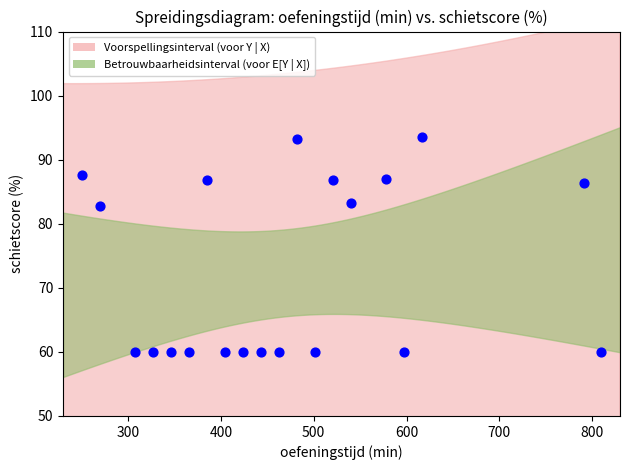

What is the range of X values (max minus min)?

560.0